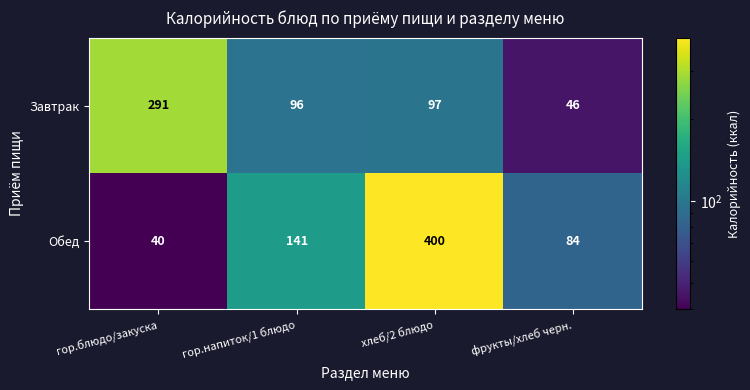

What is the greatest value displayed?

400